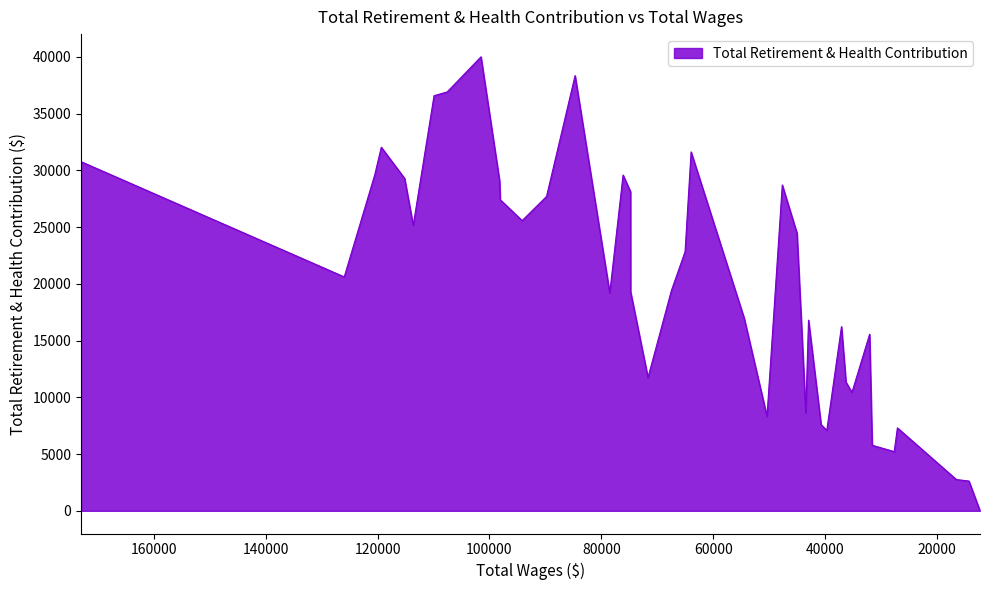

The value at 120516 is 29598. True or false?

True